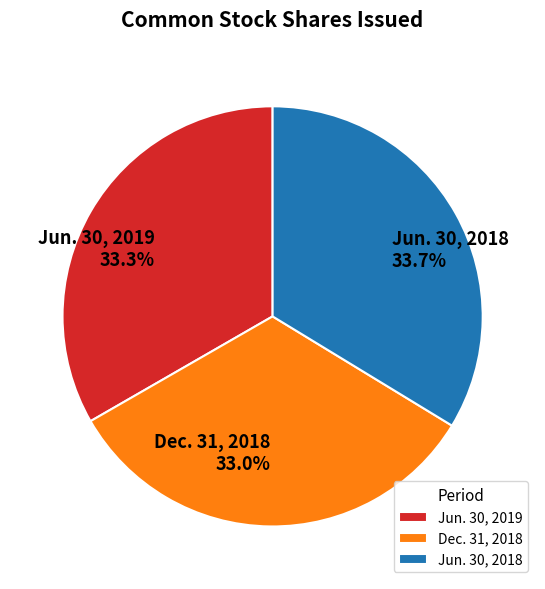

Approximately how many times larger is the value at Dec. 31, 2018 compared to Jun. 30, 2018?

1.0